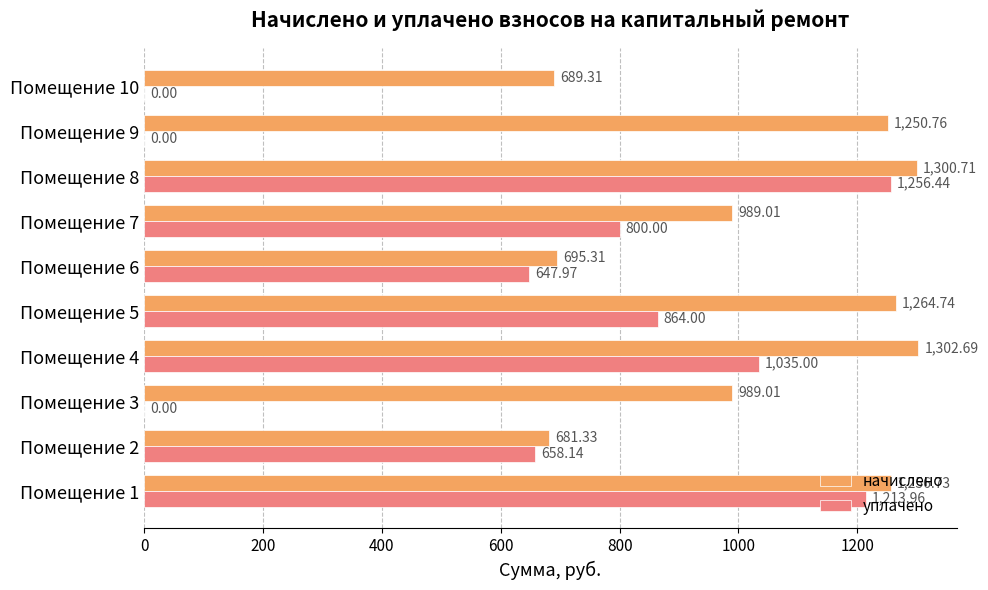

Which series has the largest total across all categories?

начислено